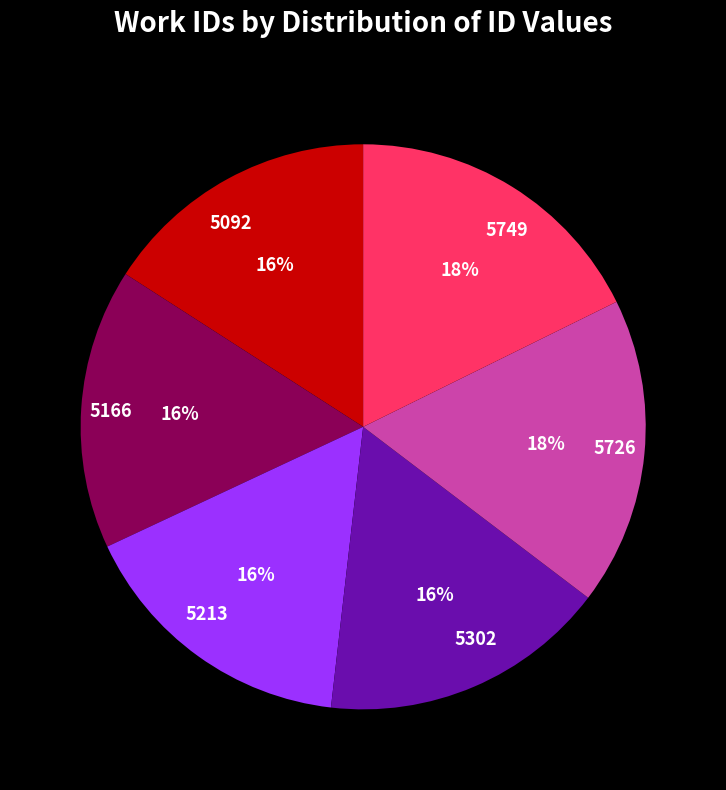

How many segments does this pie chart have?

6